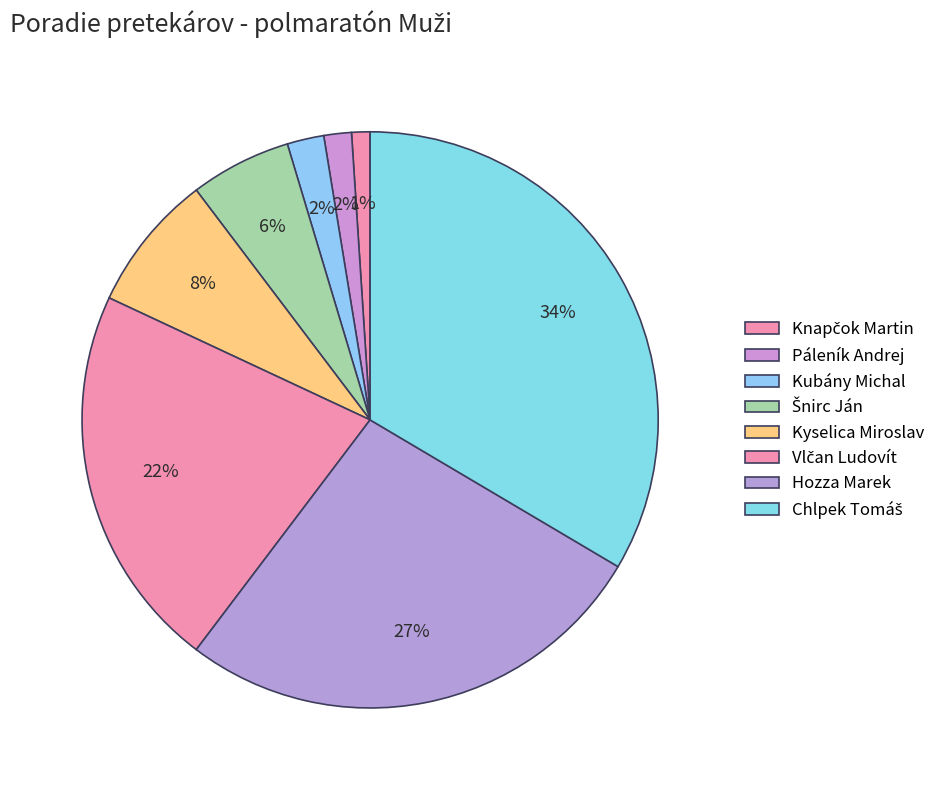

Rank the categories by value from lowest to highest.

Knapčok Martin, Páleník Andrej, Kubány Michal, Šnirc Ján, Kyselica Miroslav, Vlčan Ludovít, Hozza Marek, Chlpek Tomáš